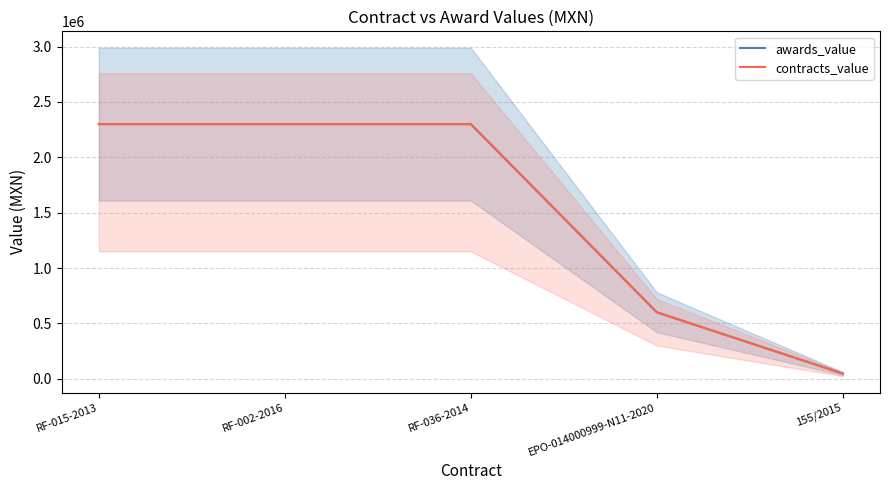

True or false: contracts_value and awards_value intersect in this chart.

False